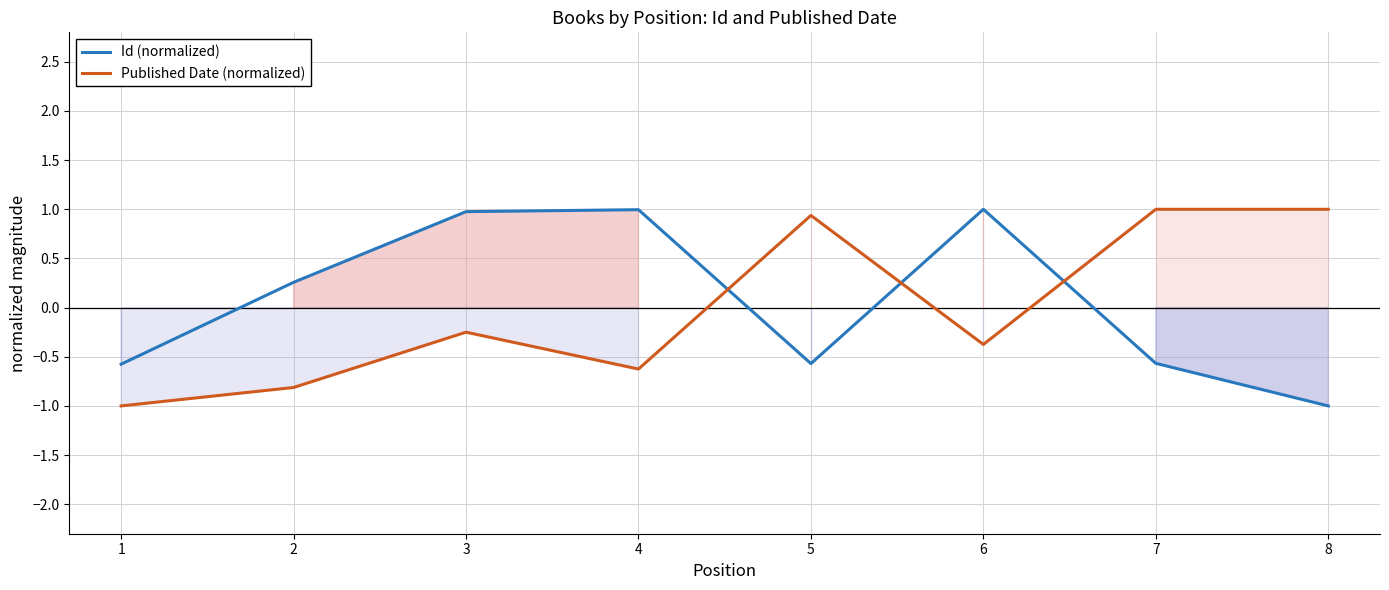

How many distinct data groups are displayed?

2